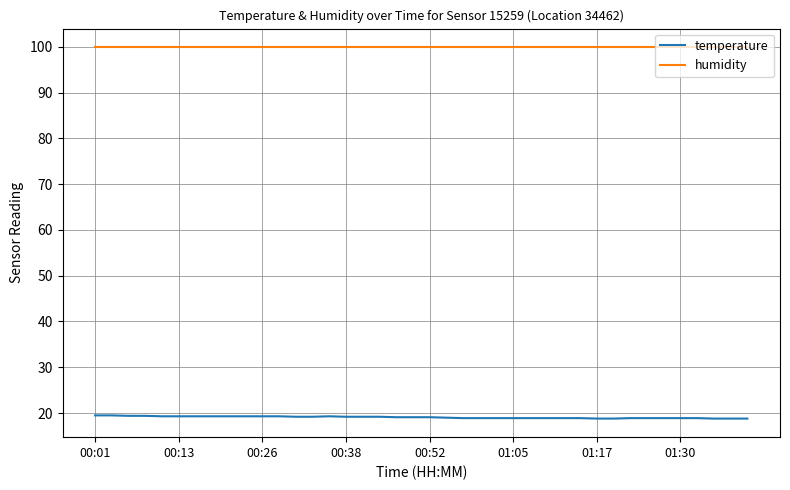

Which series has the largest total across all categories?

humidity